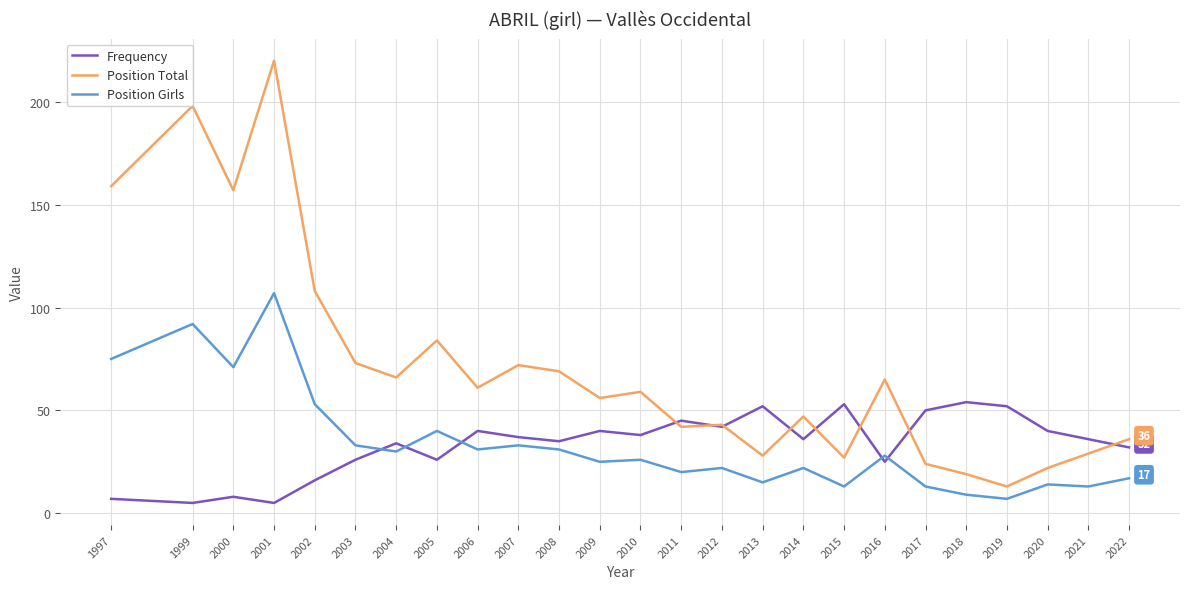

True or false: Position Girls and Position Total intersect in this chart.

False